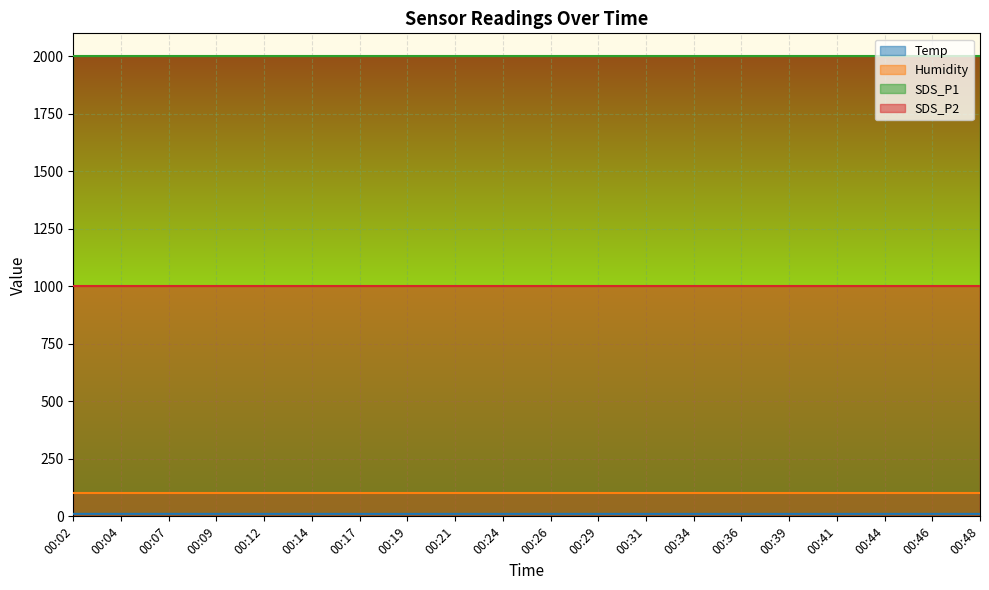

Reading left to right, list all the values displayed in this chart.

Temp: 00:02=10.8	00:04=10.8	00:07=10.8	00:09=10.7	00:12=10.7	00:14=10.7	00:17=10.6	00:19=10.6	00:21=10.7	00:24=10.7	00:26=10.7	00:29=10.7	00:31=10.6	00:34=10.6	00:36=10.6	00:39=10.6	00:41=10.6	00:44=10.7	00:46=10.7	00:48=10.6
Humidity: 00:02=99.9	00:04=99.9	00:07=99.9	00:09=99.9	00:12=99.9	00:14=99.9	00:17=99.9	00:19=99.9	00:21=99.9	00:24=99.9	00:26=99.9	00:29=99.9	00:31=99.9	00:34=99.9	00:36=99.9	00:39=99.9	00:41=99.9	00:44=99.9	00:46=99.9	00:48=99.9
SDS_P1: 00:02=1999.9	00:04=1999.9	00:07=1999.9	00:09=1999.9	00:12=1999.9	00:14=1999.9	00:17=1999.9	00:19=1999.9	00:21=1999.9	00:24=1999.9	00:26=1999.9	00:29=1999.9	00:31=1999.9	00:34=1999.9	00:36=1999.9	00:39=1999.9	00:41=1999.9	00:44=1999.9	00:46=1999.9	00:48=1999.9
SDS_P2: 00:02=999.9	00:04=999.9	00:07=999.9	00:09=999.9	00:12=999.9	00:14=999.9	00:17=999.9	00:19=999.9	00:21=999.9	00:24=999.9	00:26=999.9	00:29=999.9	00:31=999.9	00:34=999.9	00:36=999.9	00:39=999.9	00:41=999.9	00:44=999.9	00:46=999.9	00:48=999.9